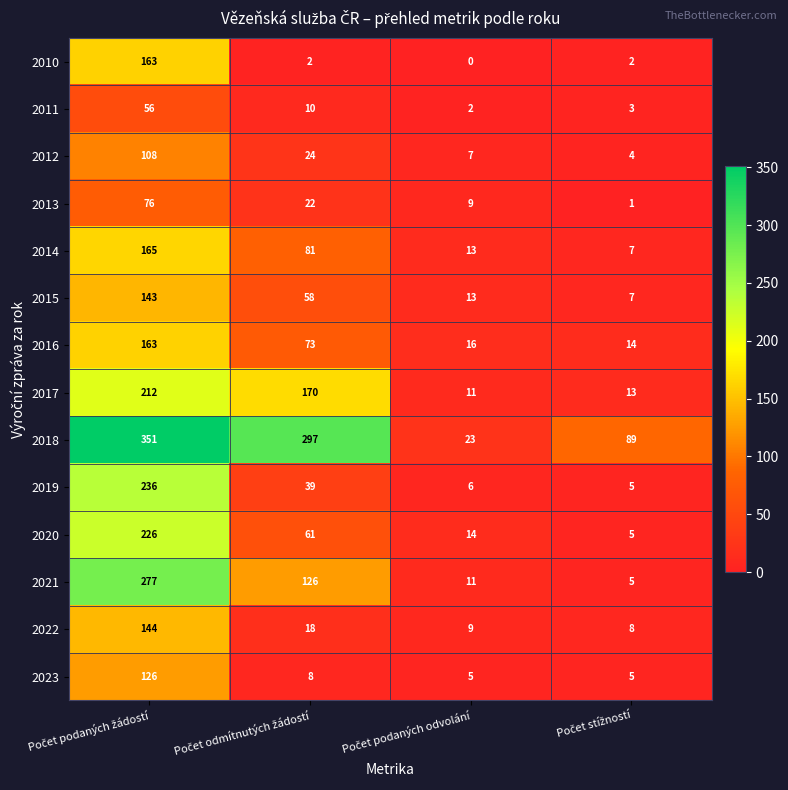

Which series has the largest total across all categories?

2018